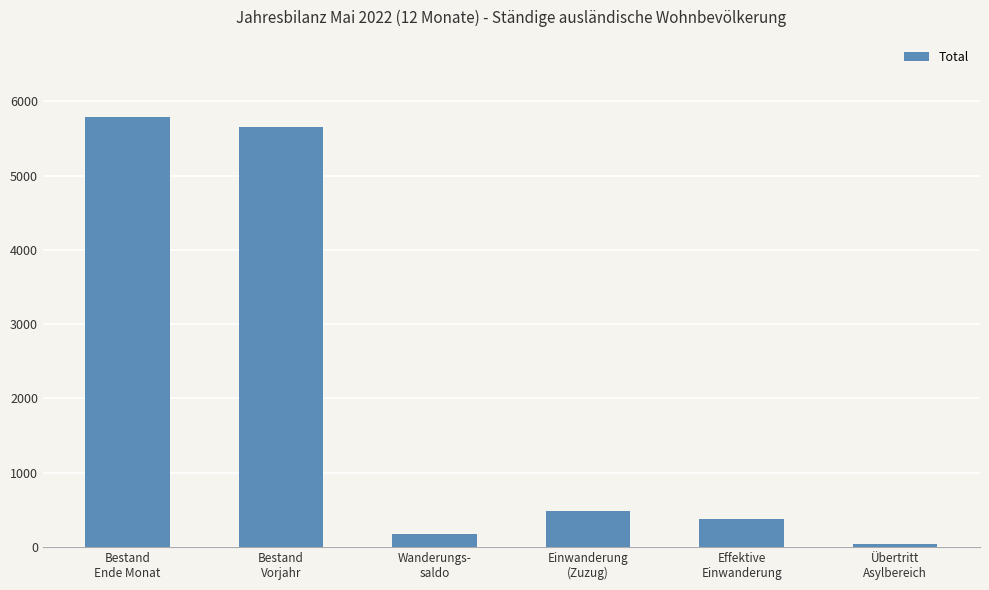

Are the bars grouped side by side (vs. stacked)?

No